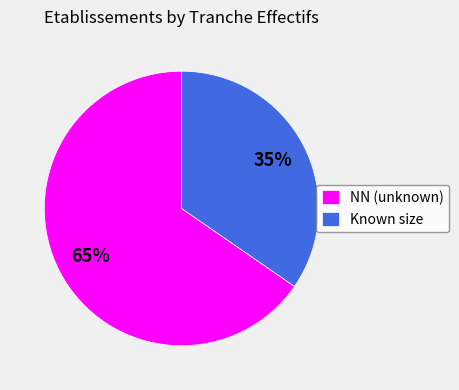

How many slices are in this pie chart?

2